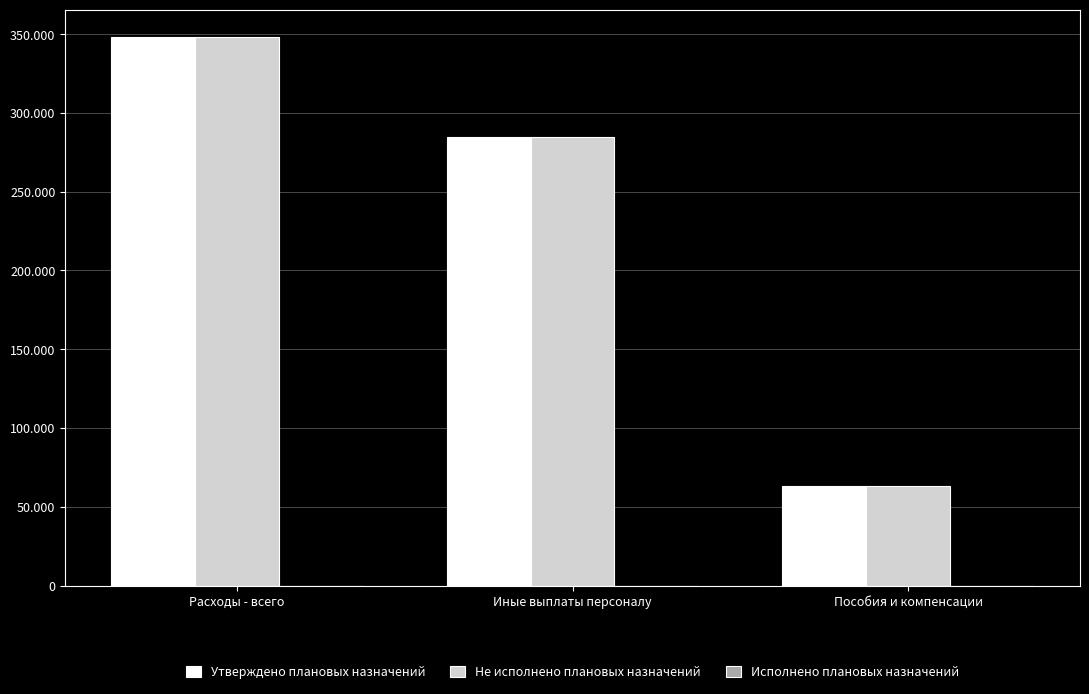

Reading left to right, transcribe all the data shown in this chart.

Утверждено плановых назначений: 348156	284856	63300
Не исполнено плановых назначений: 348156	284856	63300
Исполнено плановых назначений: 0	0	0